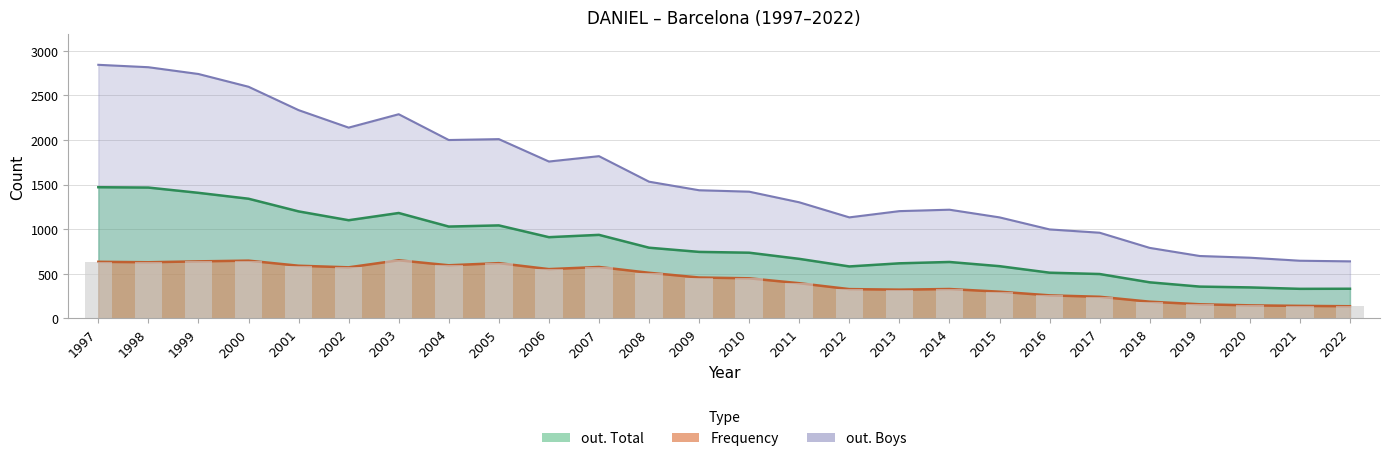

Which series has the largest total across all categories?

out. Boys